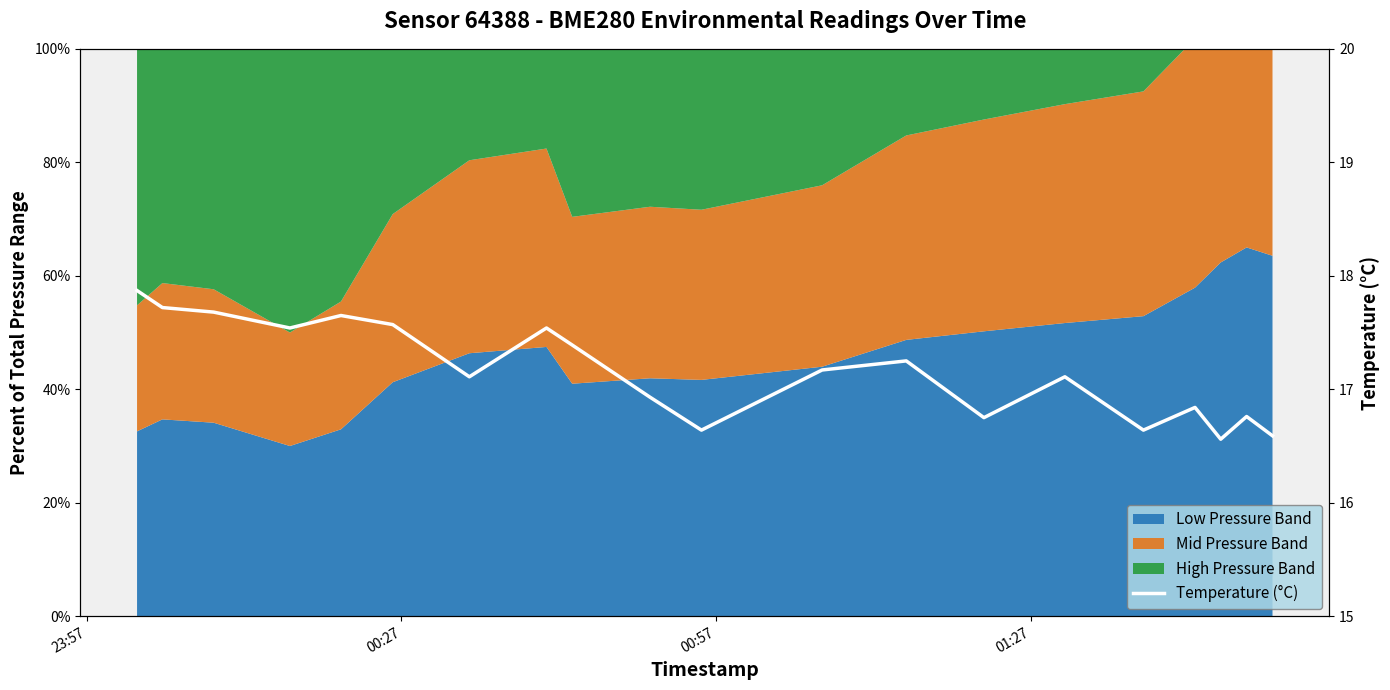

The value at 00:27 is 6.5. True or false?

False